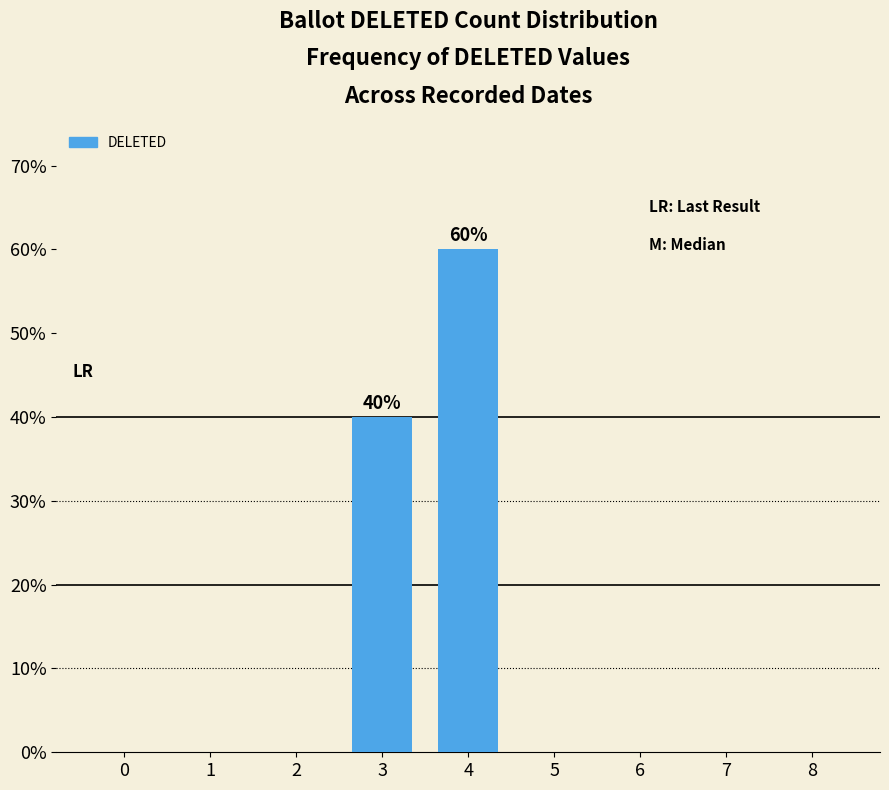

List the labels in order of value, largest first.

4, 3, 0, 1, 2, 5, 6, 7, 8